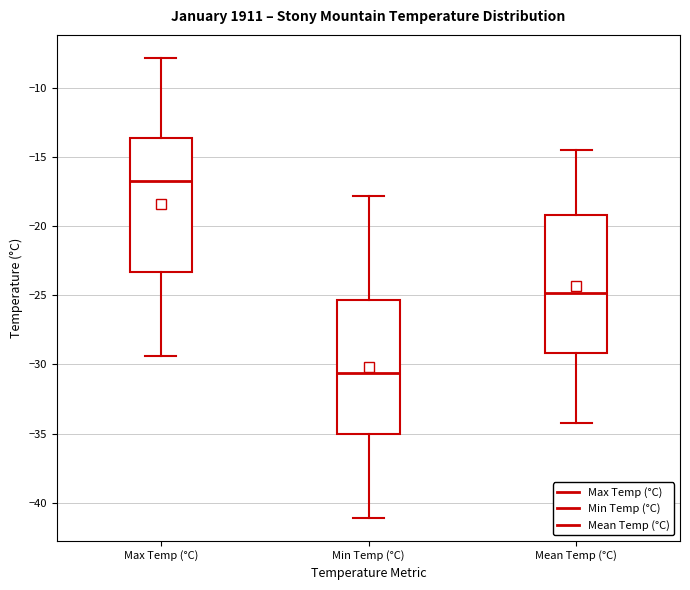

Which box has the highest median line?

Max Temp (°C)